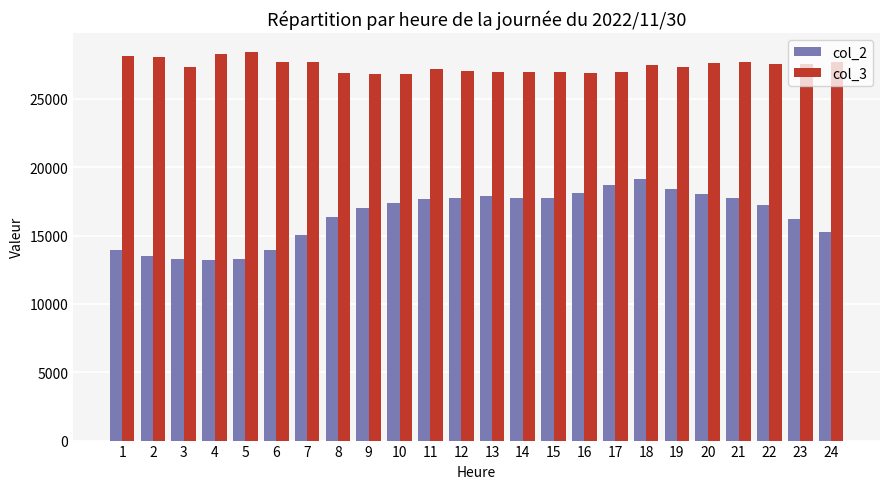

What is the maximum value shown in the chart?

28393